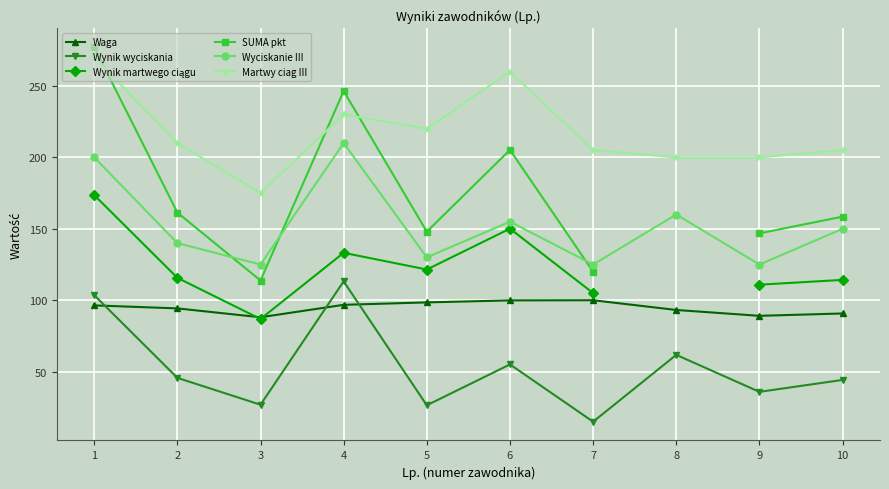

Count the number of data series in this chart.

6